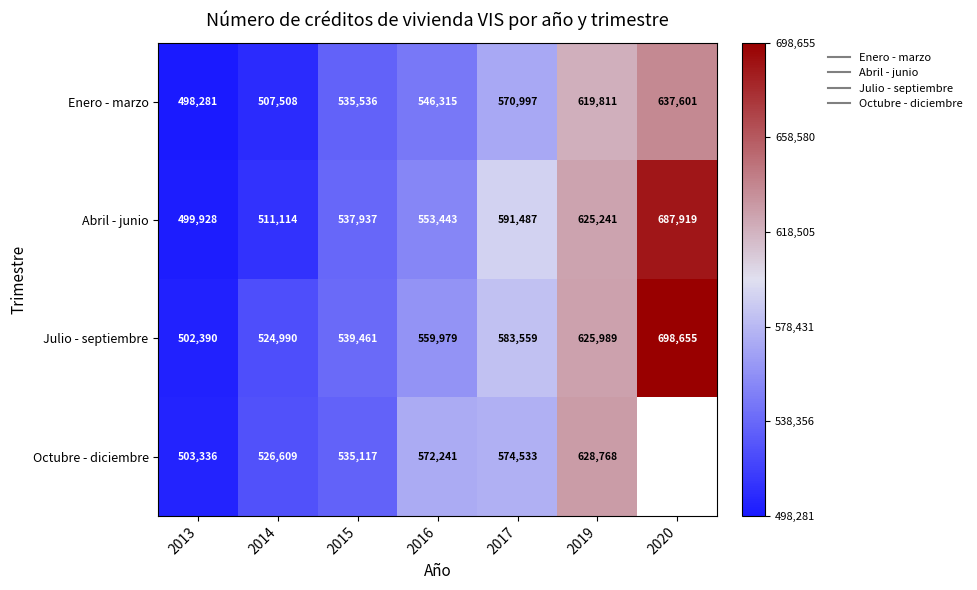

At how many categories does at least one series exceed 0?

7